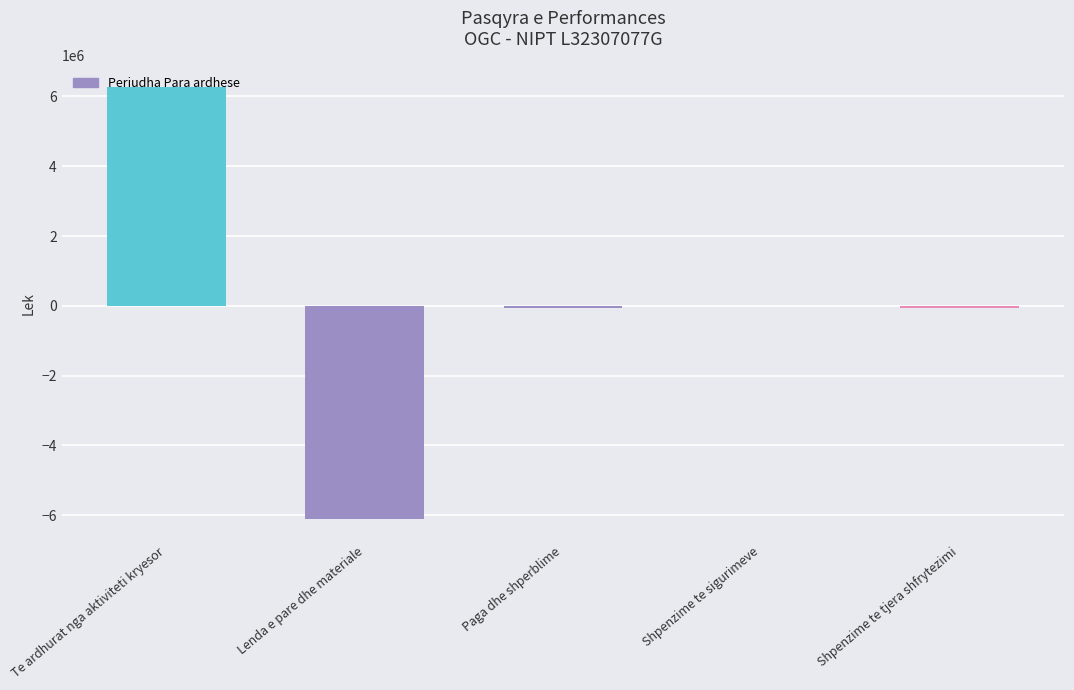

What is the approximate value at Lenda e pare dhe materiale?

-6113892